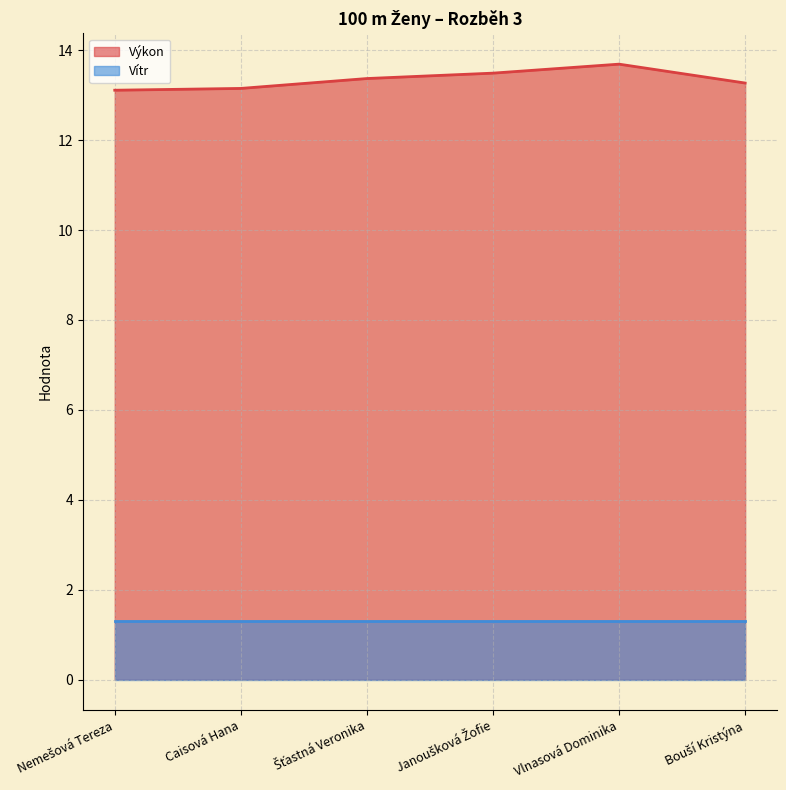

Does the chart have visible grid lines?

Yes